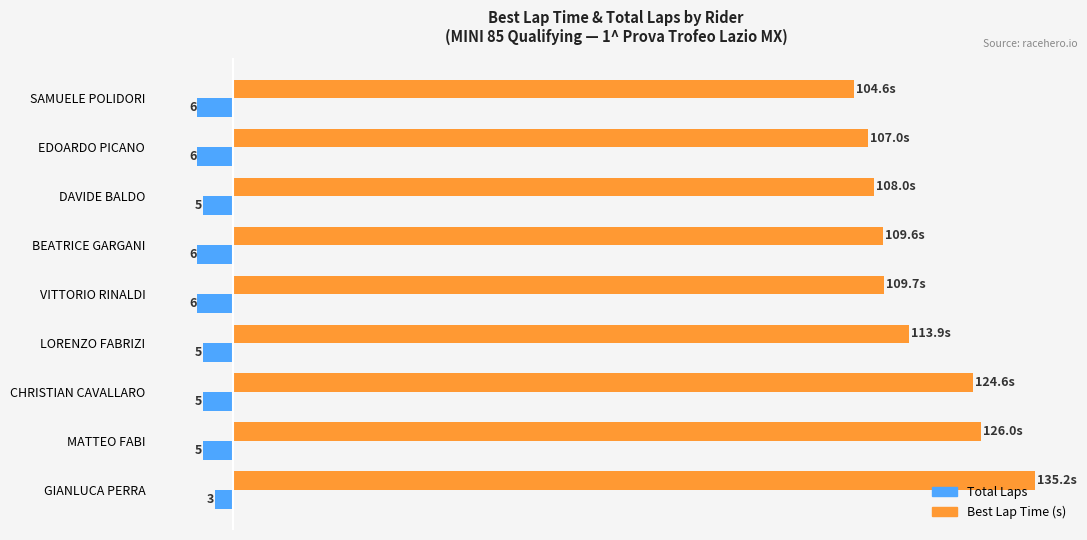

Which series has the largest range (max minus min)?

Best Lap Time (s)